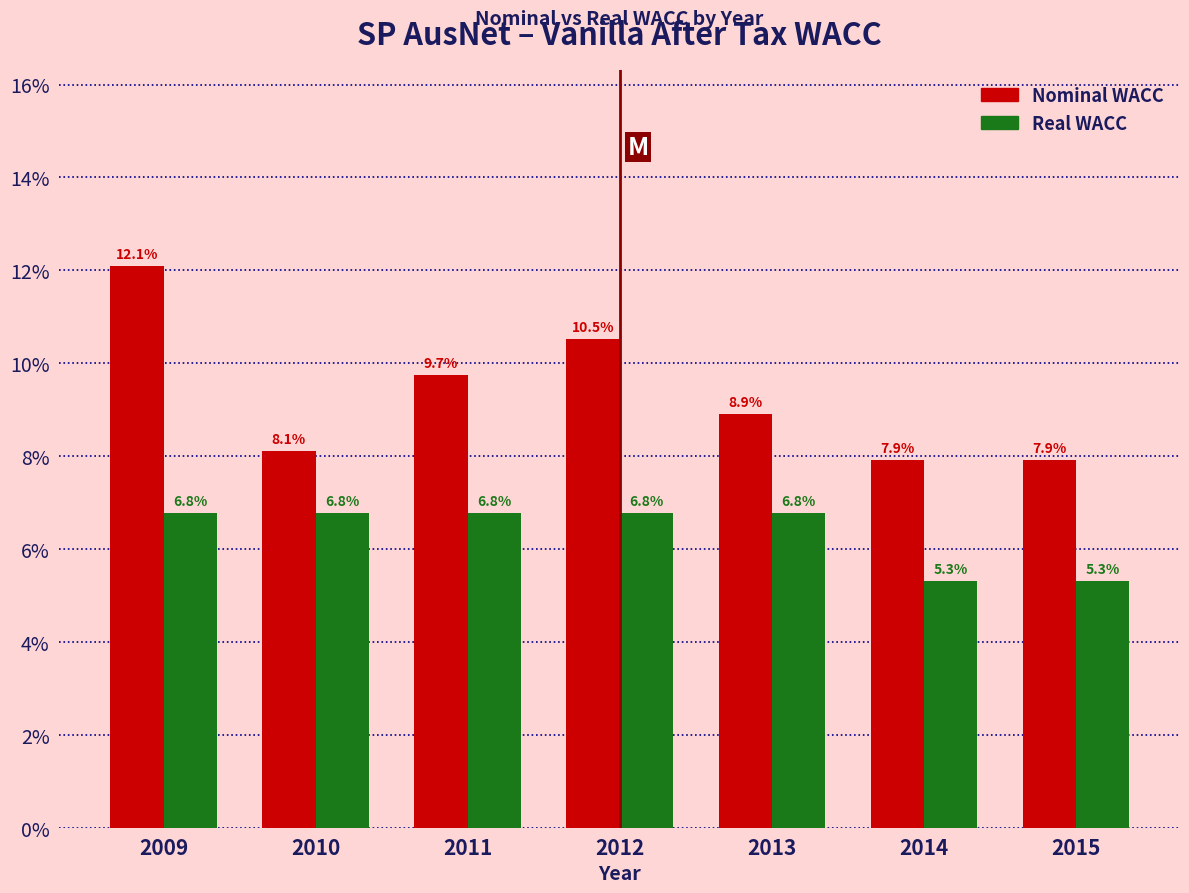

Reading left to right, list all the values displayed in this chart.

Nominal WACC: 12.1	8.1	9.7	10.5	8.9	7.9	7.9
Real WACC: 6.8	6.8	6.8	6.8	6.8	5.3	5.3